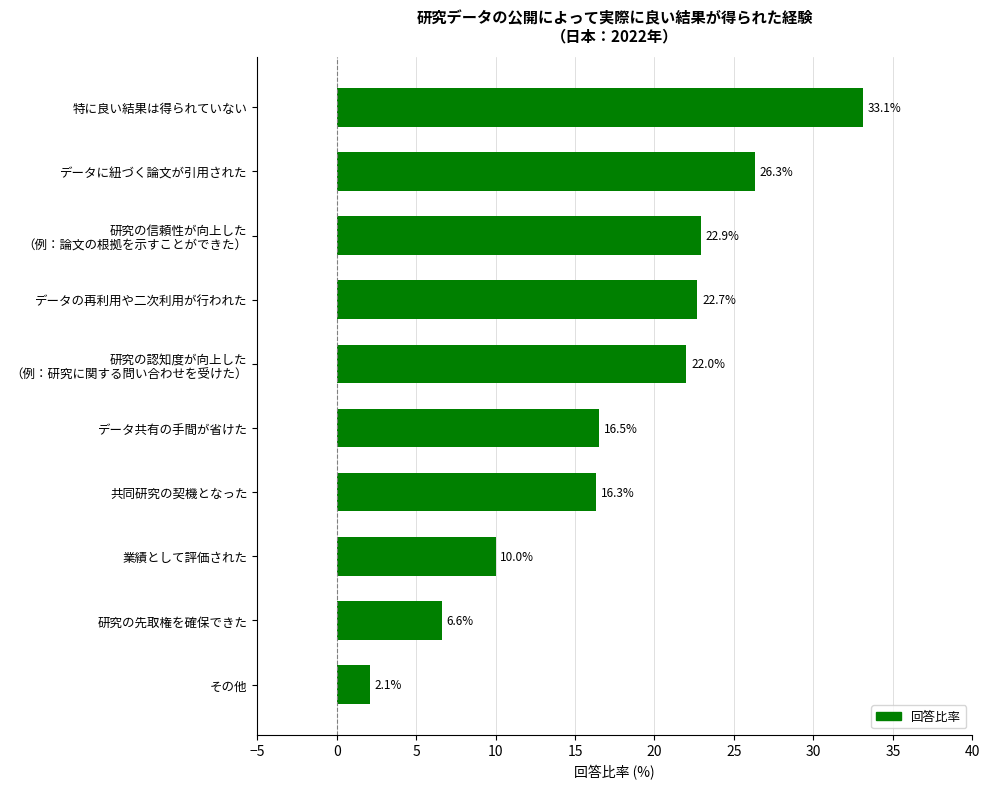

The value at データの再利用や二次利用が行われた is 13.1. True or false?

False